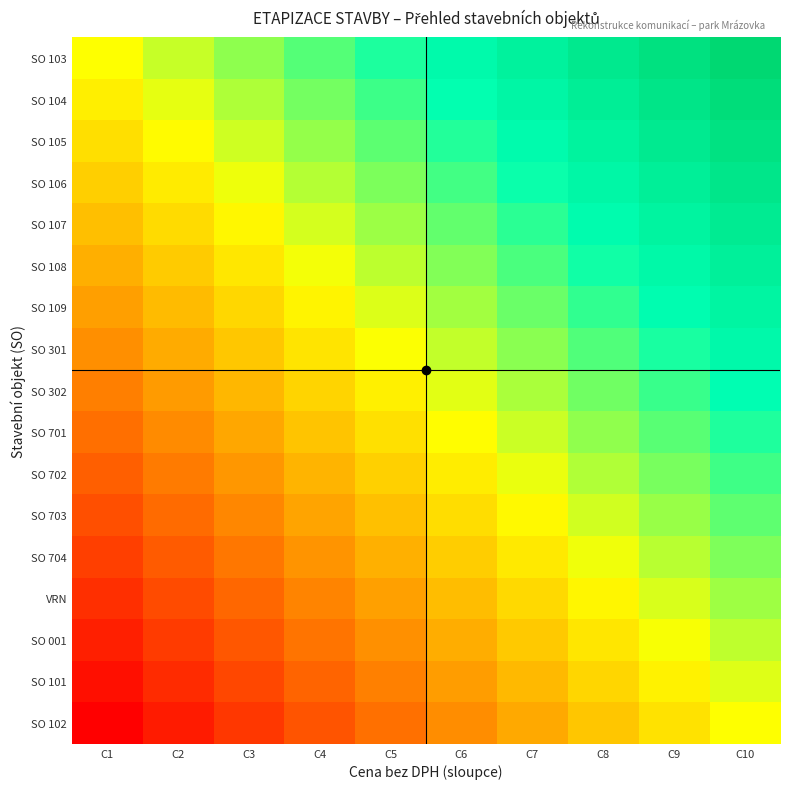

Reading left to right, list all the values displayed in this chart.

SO 103: C1=0.0	C2=0.1	C3=0.2	C4=0.3	C5=0.4	C6=0.6	C7=0.7	C8=0.8	C9=0.9	C10=1.0
SO 104: C1=-0.1	C2=0.0	C3=0.2	C4=0.3	C5=0.4	C6=0.5	C7=0.6	C8=0.7	C9=0.8	C10=0.9
SO 105: C1=-0.1	C2=-0.0	C3=0.1	C4=0.2	C5=0.3	C6=0.4	C7=0.5	C8=0.7	C9=0.8	C10=0.9
SO 106: C1=-0.2	C2=-0.1	C3=0.0	C4=0.1	C5=0.3	C6=0.4	C7=0.5	C8=0.6	C9=0.7	C10=0.8
SO 107: C1=-0.2	C2=-0.1	C3=-0.0	C4=0.1	C5=0.2	C6=0.3	C7=0.4	C8=0.5	C9=0.6	C10=0.8
SO 108: C1=-0.3	C2=-0.2	C3=-0.1	C4=0.0	C5=0.1	C6=0.2	C7=0.4	C8=0.5	C9=0.6	C10=0.7
SO 109: C1=-0.4	C2=-0.3	C3=-0.2	C4=-0.0	C5=0.1	C6=0.2	C7=0.3	C8=0.4	C9=0.5	C10=0.6
SO 301: C1=-0.4	C2=-0.3	C3=-0.2	C4=-0.1	C5=0.0	C6=0.1	C7=0.2	C8=0.3	C9=0.5	C10=0.6
SO 302: C1=-0.5	C2=-0.4	C3=-0.3	C4=-0.2	C5=-0.1	C6=0.1	C7=0.2	C8=0.3	C9=0.4	C10=0.5
SO 701: C1=-0.6	C2=-0.5	C3=-0.3	C4=-0.2	C5=-0.1	C6=-0.0	C7=0.1	C8=0.2	C9=0.3	C10=0.4
SO 702: C1=-0.6	C2=-0.5	C3=-0.4	C4=-0.3	C5=-0.2	C6=-0.1	C7=0.0	C8=0.2	C9=0.3	C10=0.4
SO 703: C1=-0.7	C2=-0.6	C3=-0.5	C4=-0.4	C5=-0.2	C6=-0.1	C7=-0.0	C8=0.1	C9=0.2	C10=0.3
SO 704: C1=-0.8	C2=-0.6	C3=-0.5	C4=-0.4	C5=-0.3	C6=-0.2	C7=-0.1	C8=0.0	C9=0.1	C10=0.2
VRN: C1=-0.8	C2=-0.7	C3=-0.6	C4=-0.5	C5=-0.4	C6=-0.3	C7=-0.1	C8=-0.0	C9=0.1	C10=0.2
SO 001: C1=-0.9	C2=-0.8	C3=-0.7	C4=-0.5	C5=-0.4	C6=-0.3	C7=-0.2	C8=-0.1	C9=0.0	C10=0.1
SO 101: C1=-0.9	C2=-0.8	C3=-0.7	C4=-0.6	C5=-0.5	C6=-0.4	C7=-0.3	C8=-0.2	C9=-0.0	C10=0.1
SO 102: C1=-1.0	C2=-0.9	C3=-0.8	C4=-0.7	C5=-0.6	C6=-0.4	C7=-0.3	C8=-0.2	C9=-0.1	C10=0.0